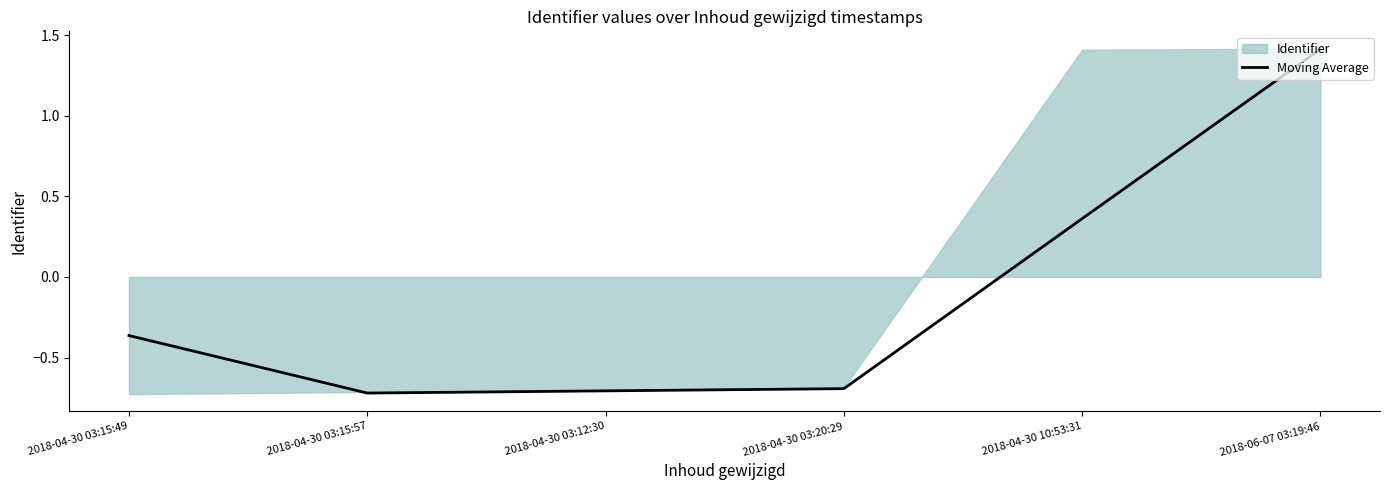

Is it true that the value at 2018-04-30 03:15:49 is -0.4?

True